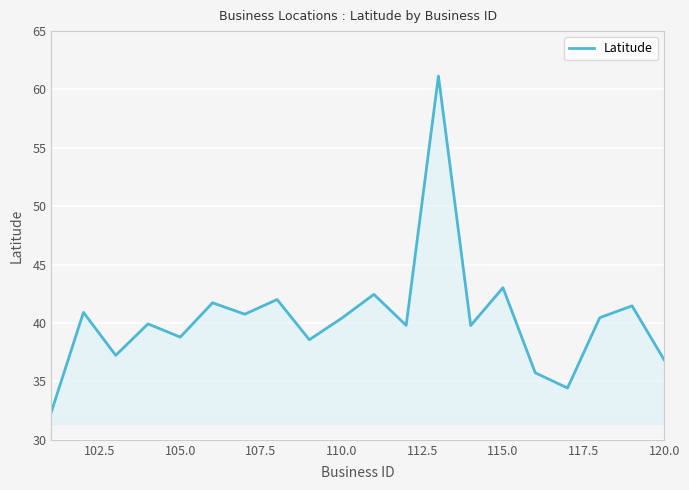

What is the difference between the maximum and minimum values?

28.8